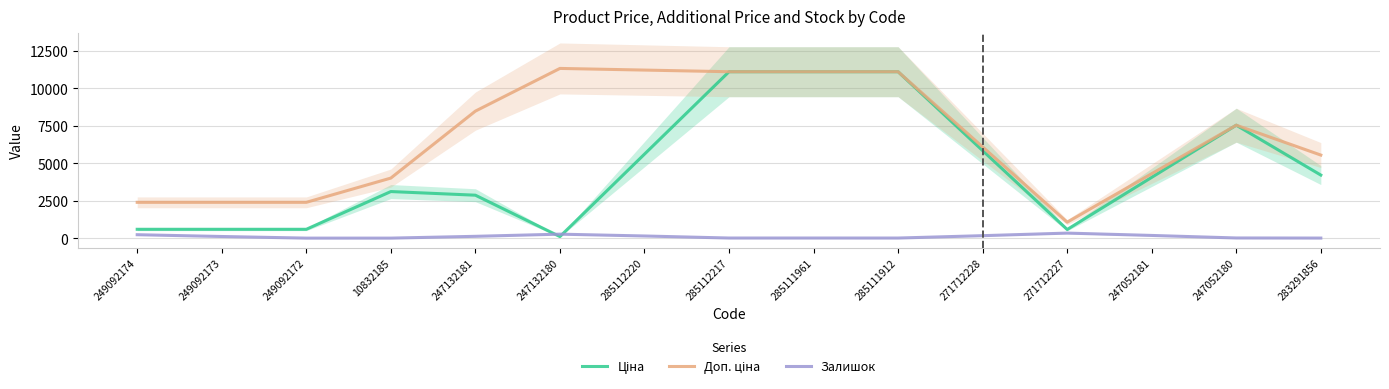

The Доп. ціна series shows 1074.5 at 271712227. True or false?

True